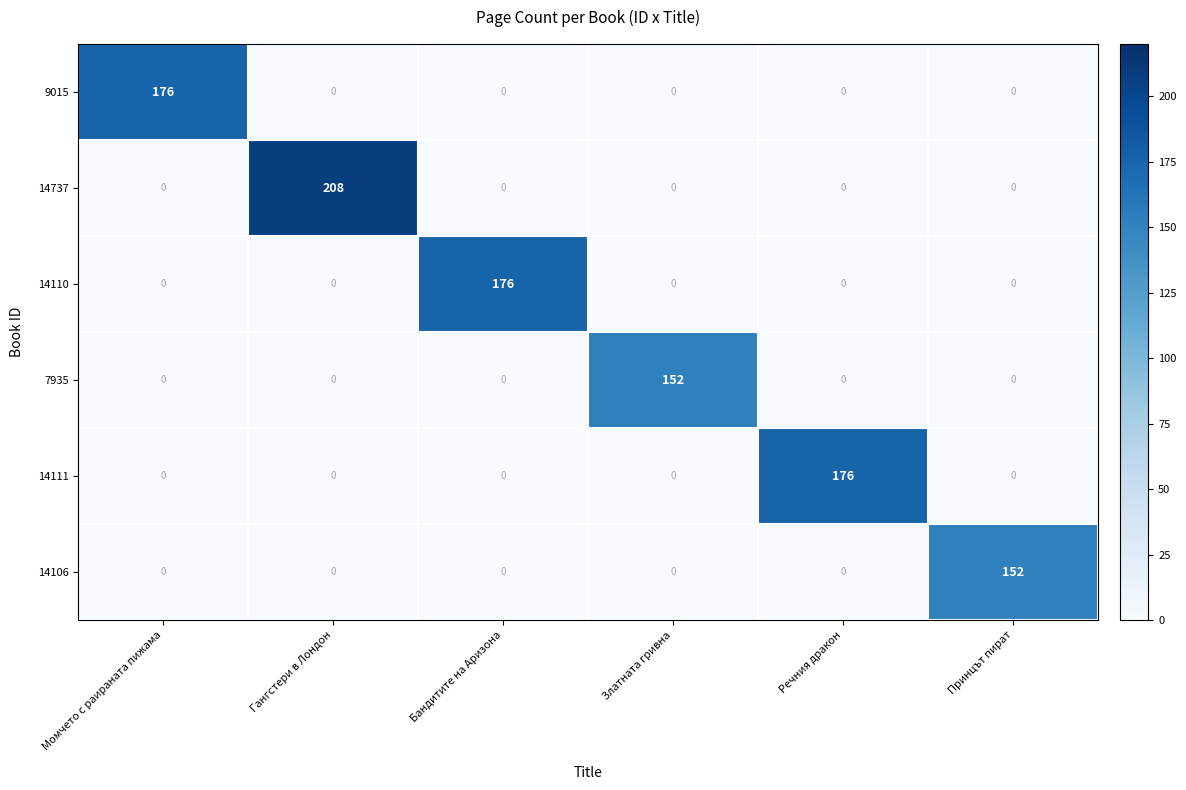

What is the difference between the maximum and minimum values in the 14737 series?

208